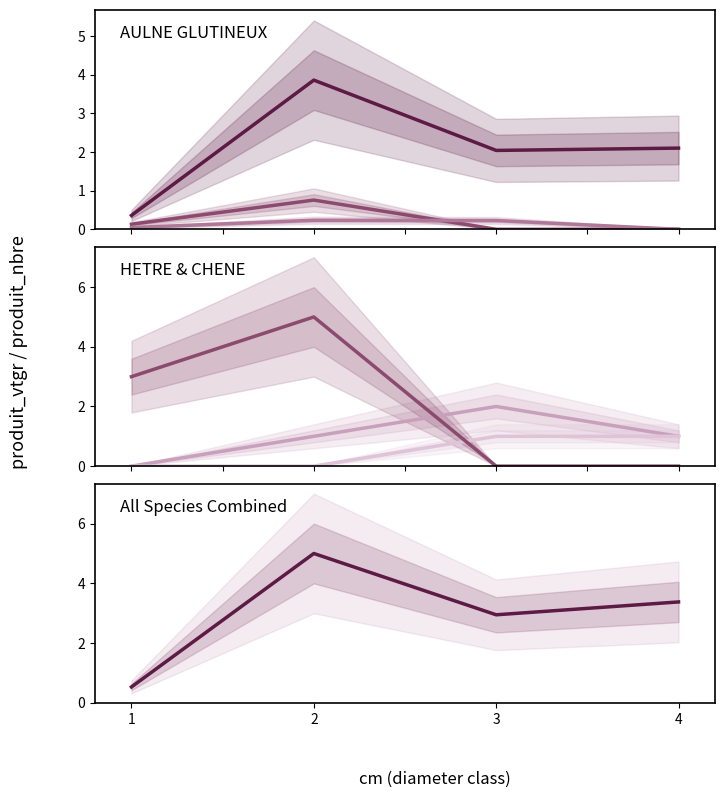

What is the sum of the AULNE GLUTINEUX values at 1 and 3?

2.4